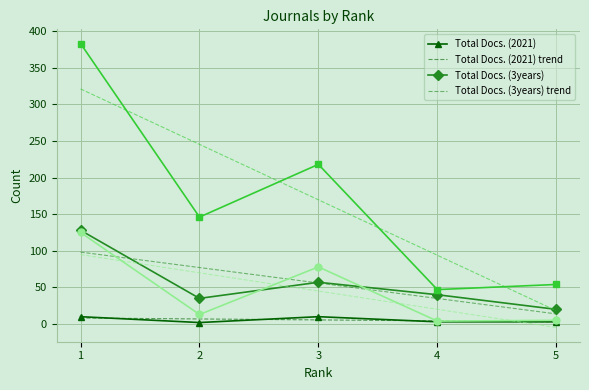

What is the greatest value displayed?

383.0